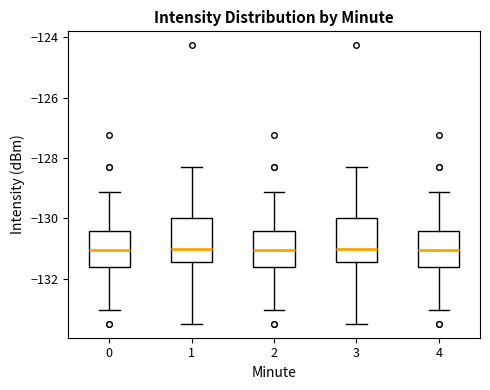

Where does the upper whisker of the box at x = 0 end on the y-axis? The values are not printed on the chart, so give them approximately, as read against the axis.

-129.2